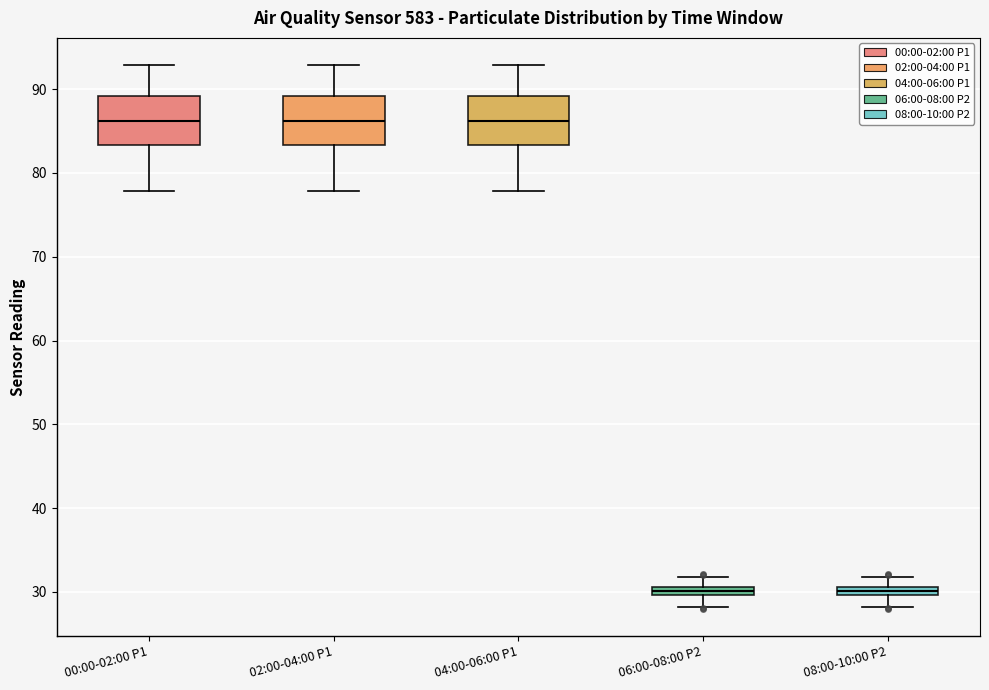

Where is the upper edge of the box for 00:00-02:00 P1 on the y-axis? The values are not printed on the chart, so give them approximately, as read against the axis.

89